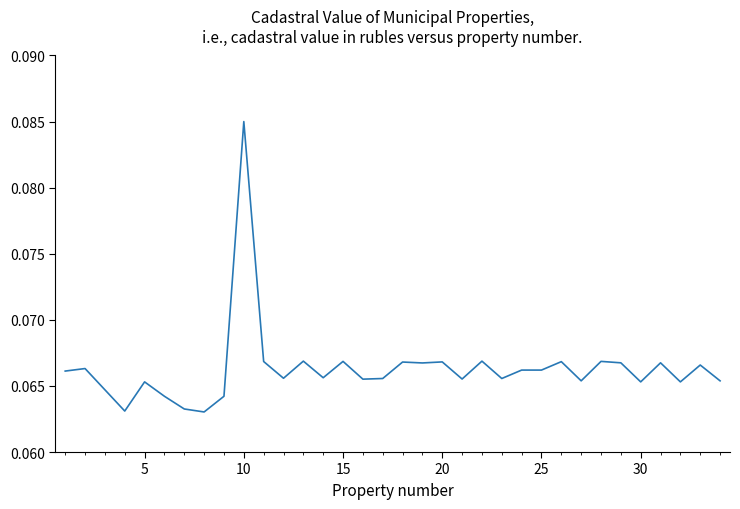

What is the value of the 3rd point from the left?

0.1